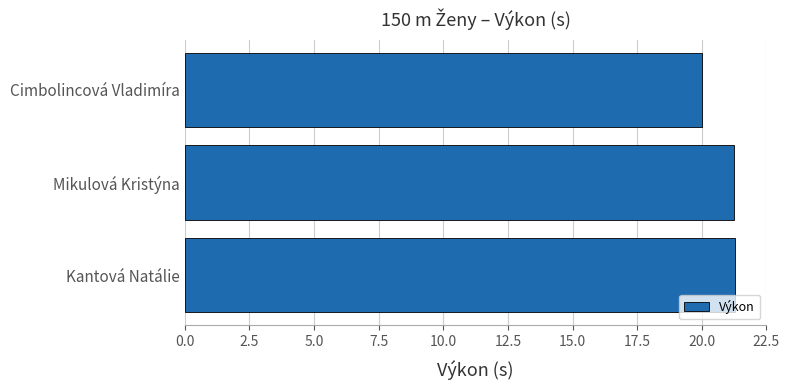

What is the approximate value at Mikulová Kristýna?

21.2